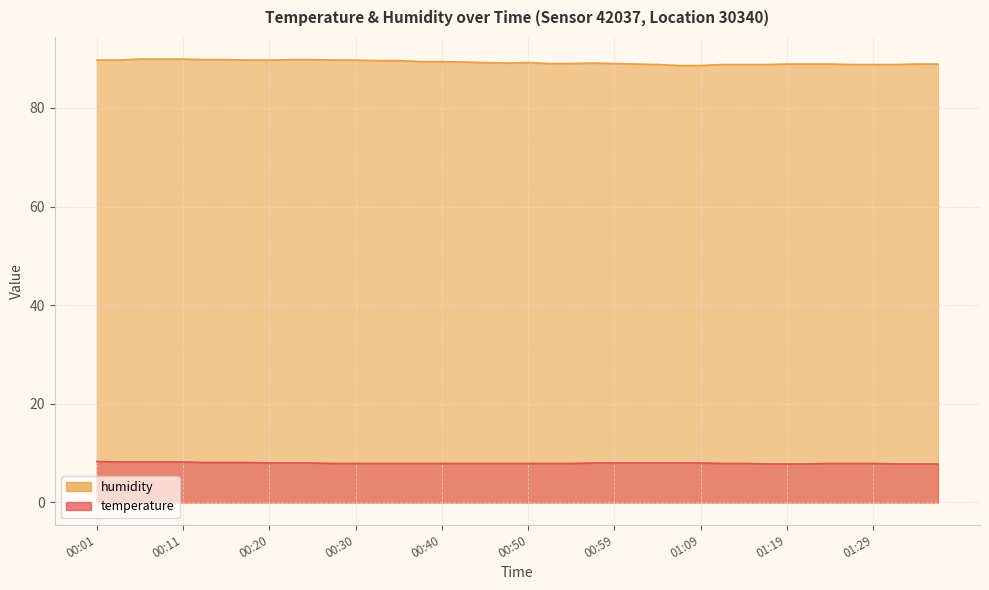

At which category is the sum across all series the highest?

00:06